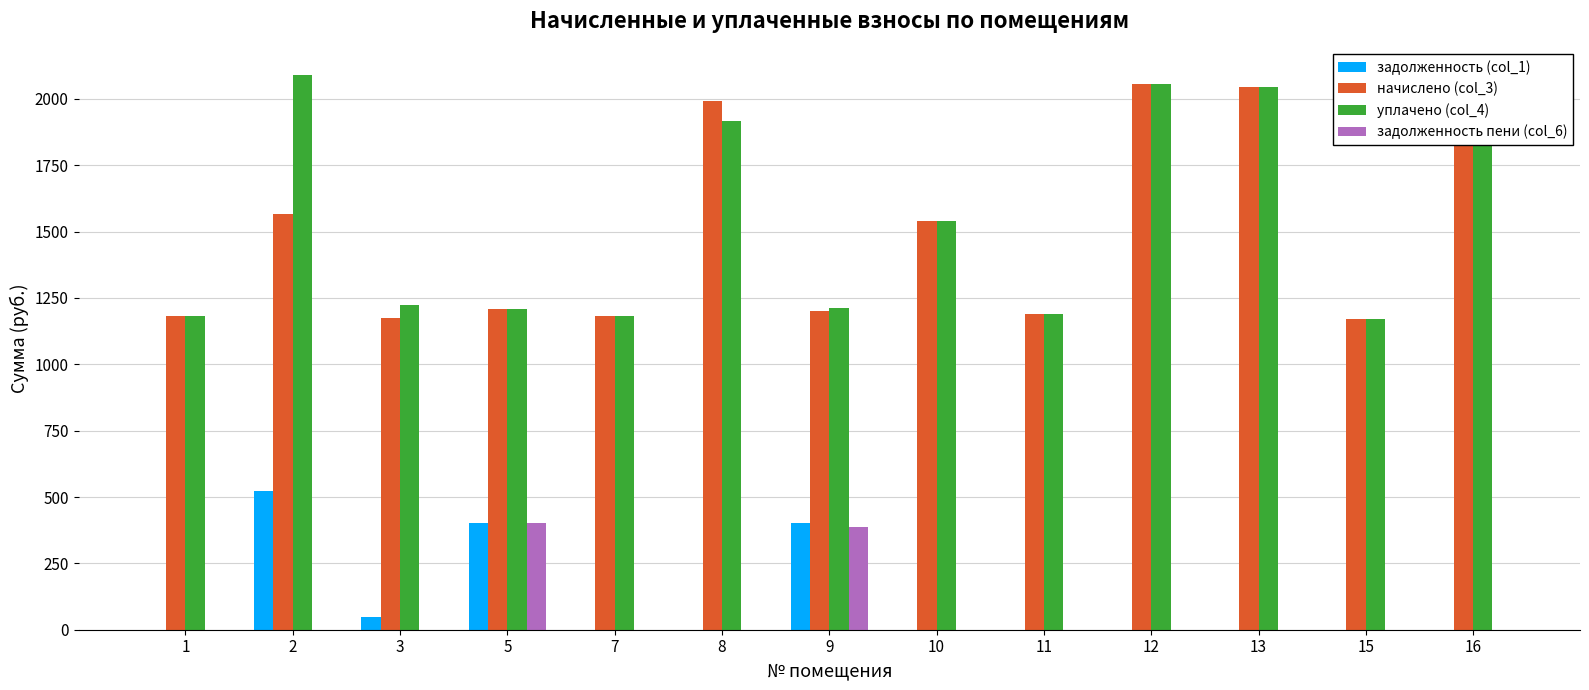

What is the total value across all series at 11?

2381.8